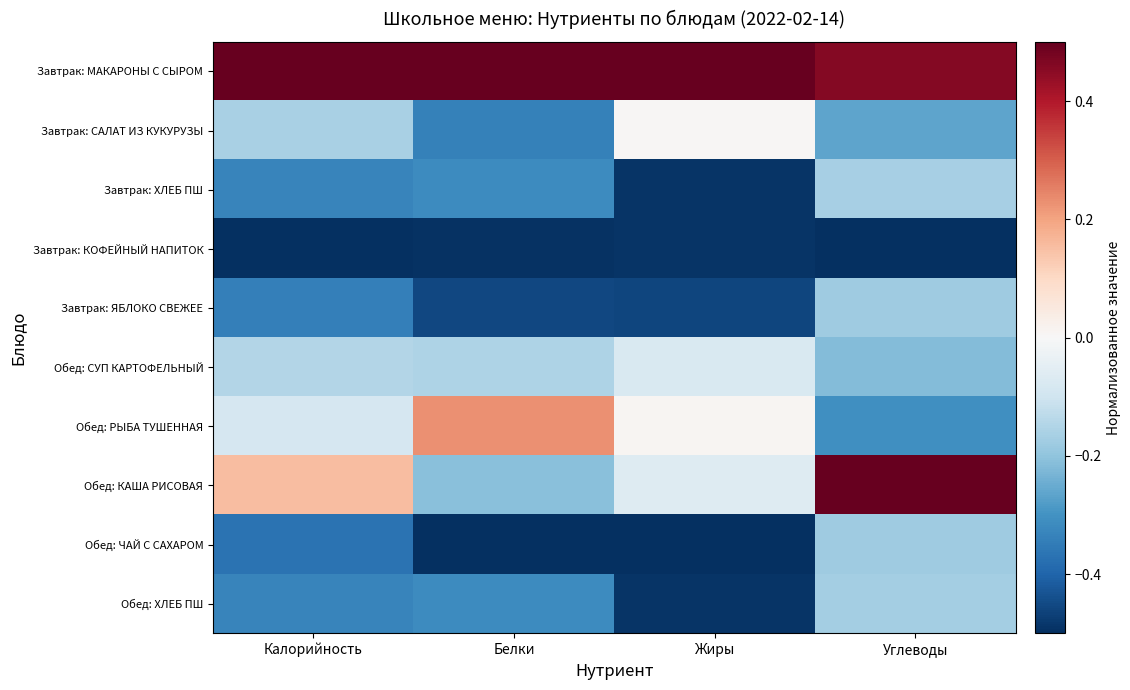

Between Белки and Углеводы, which is larger?

Белки